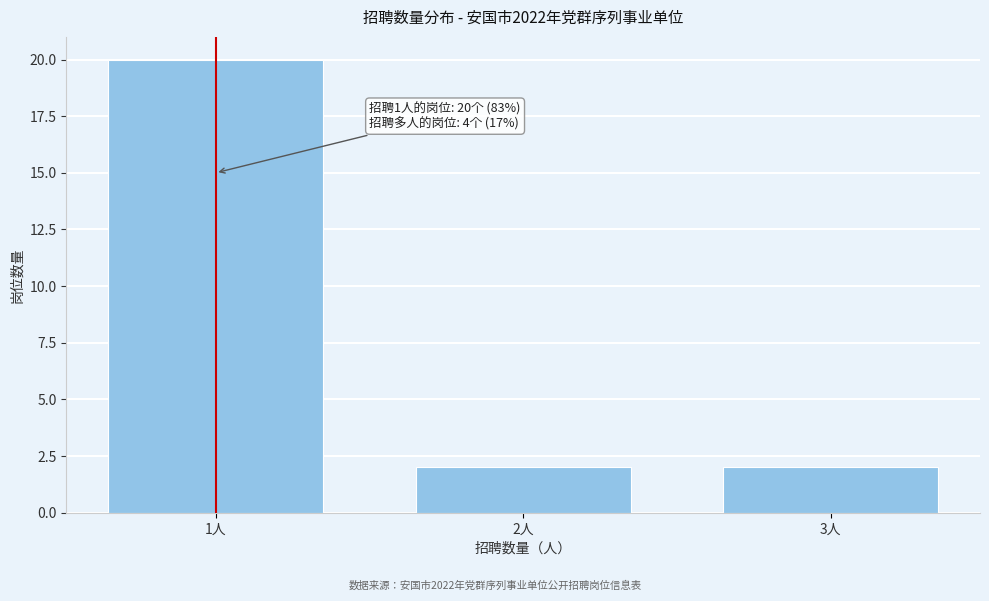

Which range on the x-axis has the tallest bar?

0.5 to 1.5